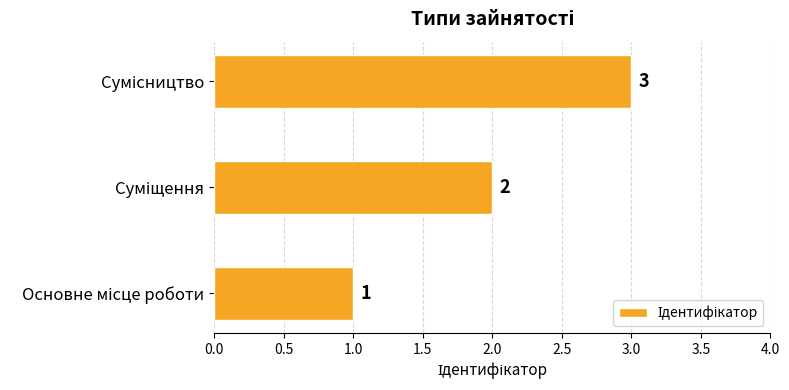

How many values are between 1 and 3?

3